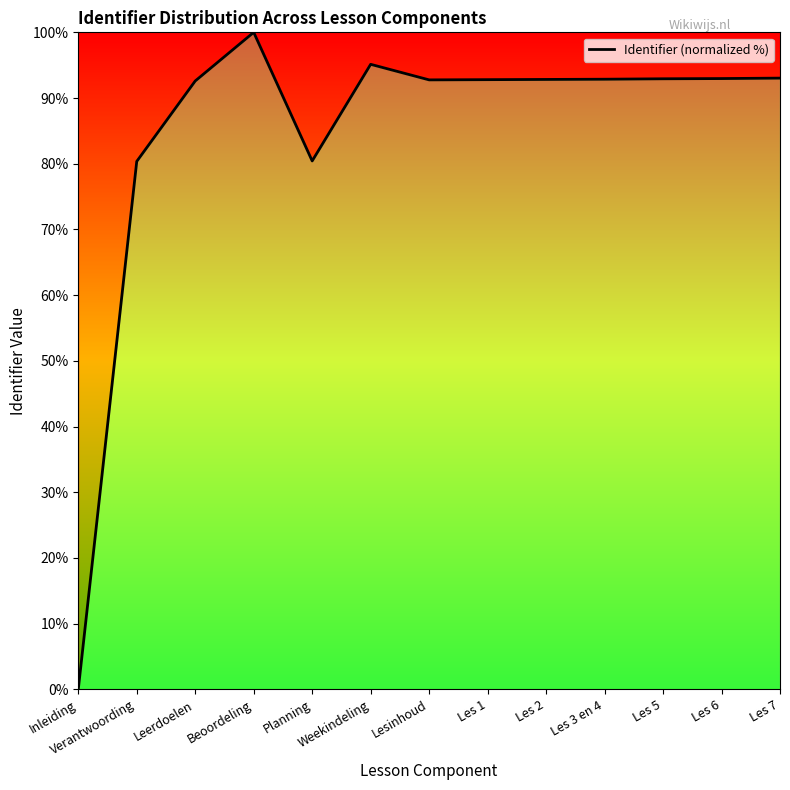

What position from the left is Beoordeling?

4